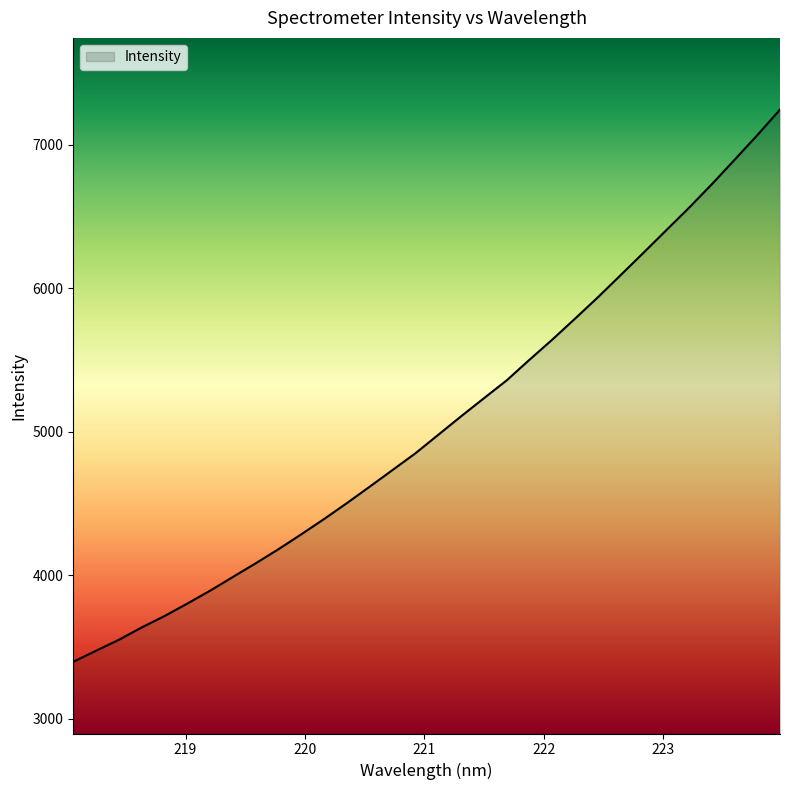

What is the minimum value shown in the chart?

3395.4